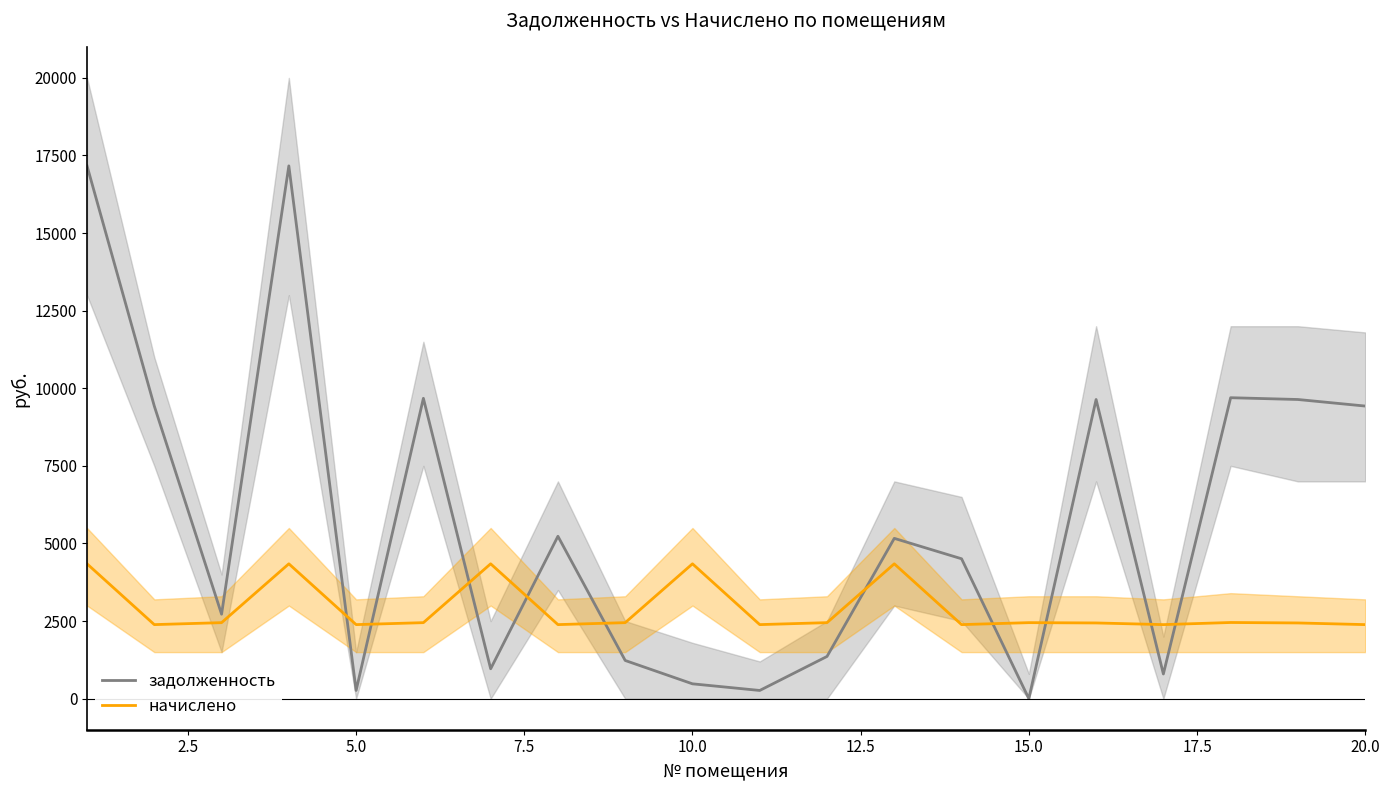

Which series has the largest total across all categories?

задолженность